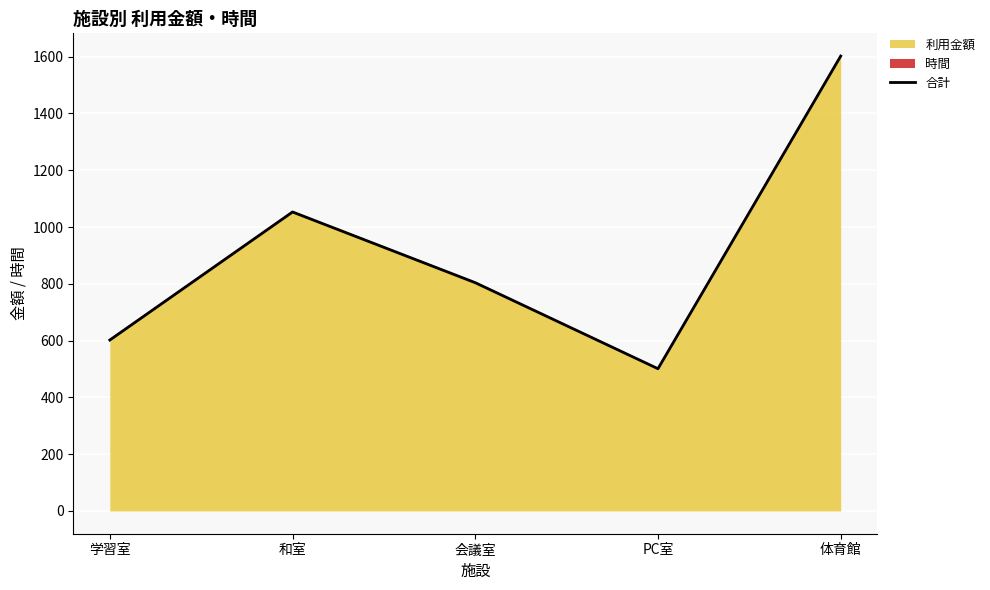

List the labels in order of 利用金額 value, smallest first.

PC室, 学習室, 会議室, 和室, 体育館